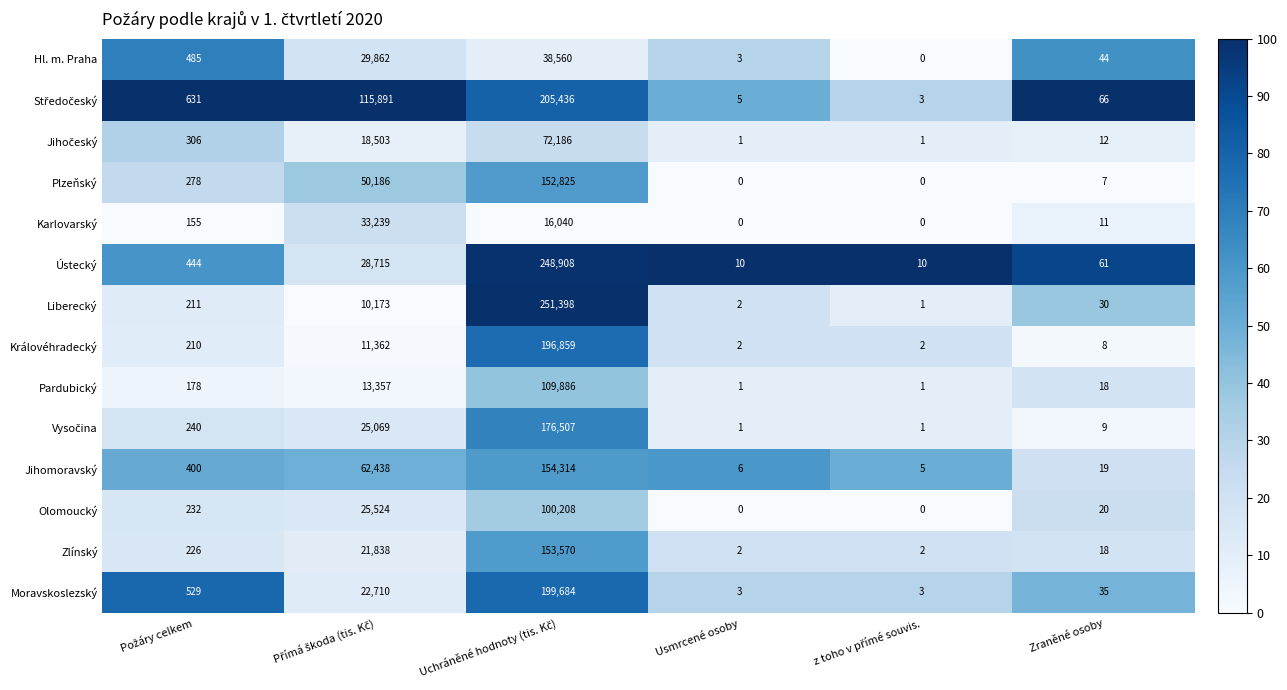

What is the average value of the Pardubický series?

20574